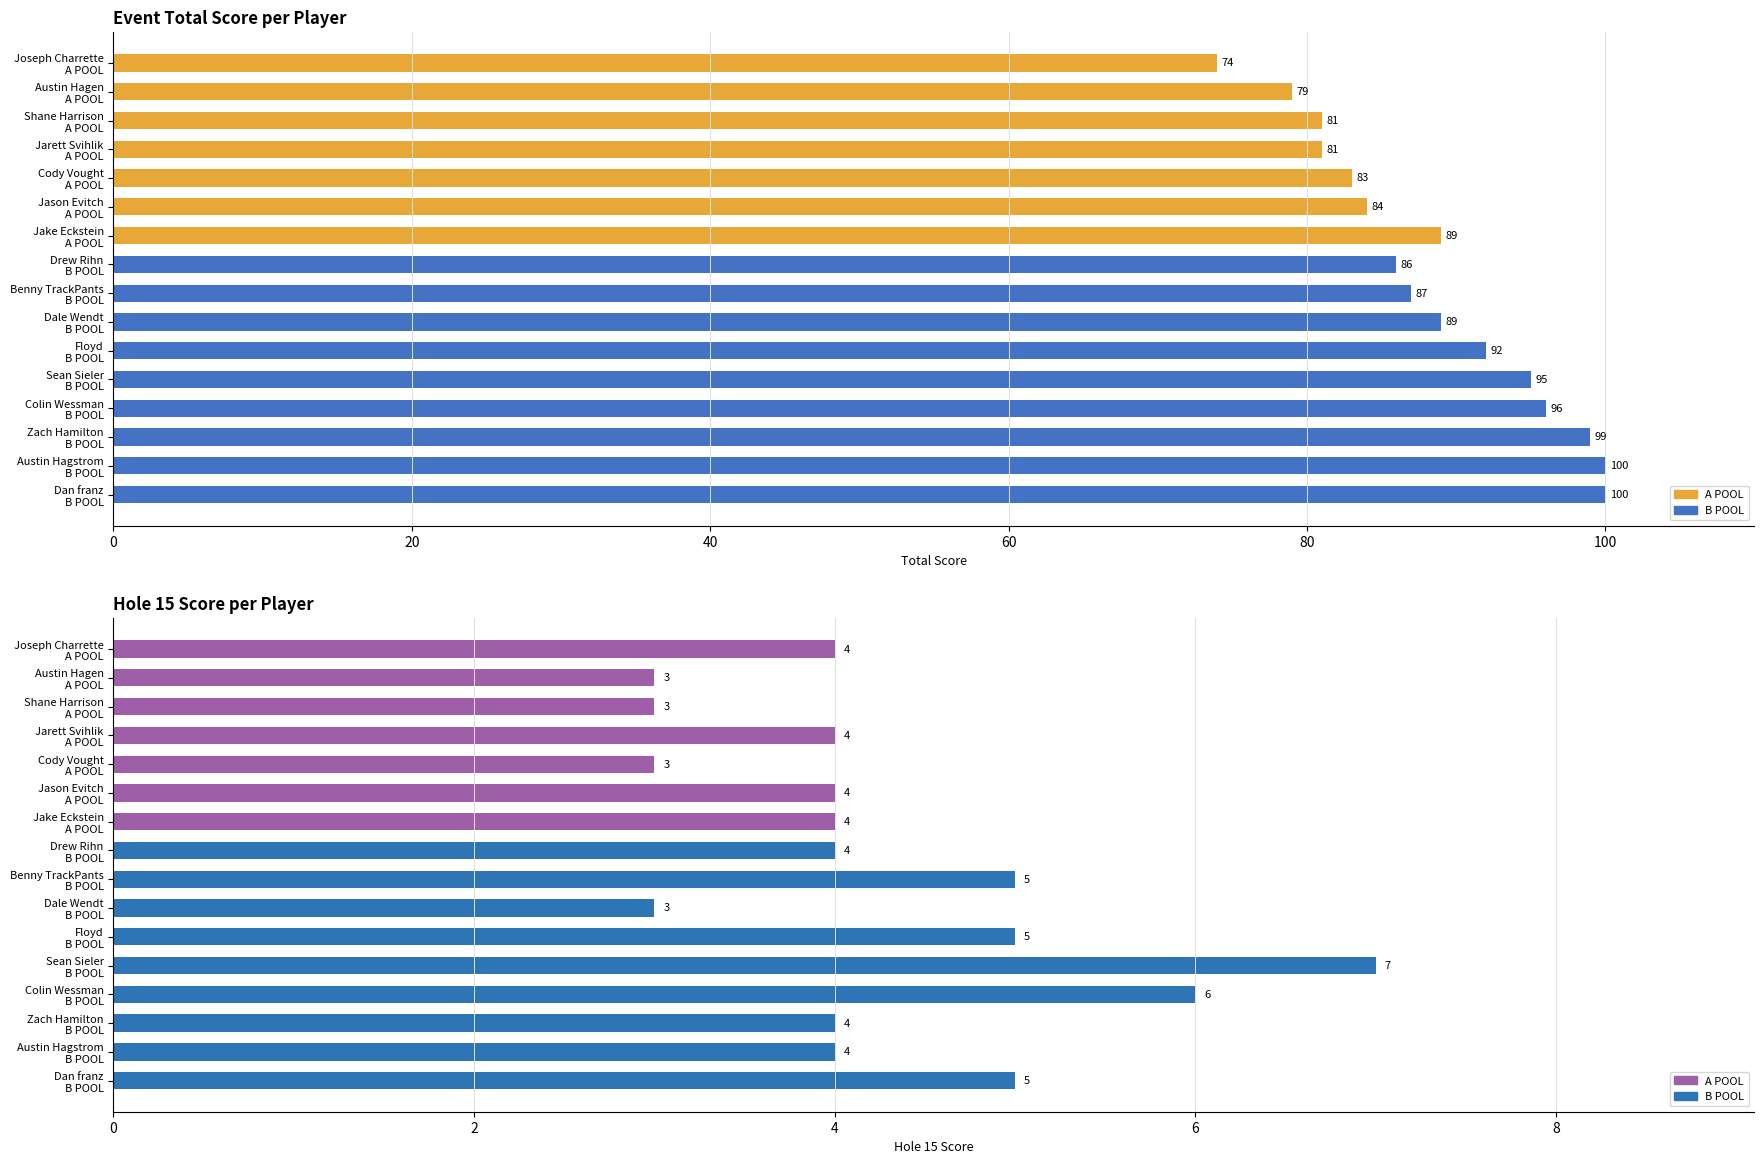

Which label corresponds to the smallest value in the chart?

Austin Hagen A POOL